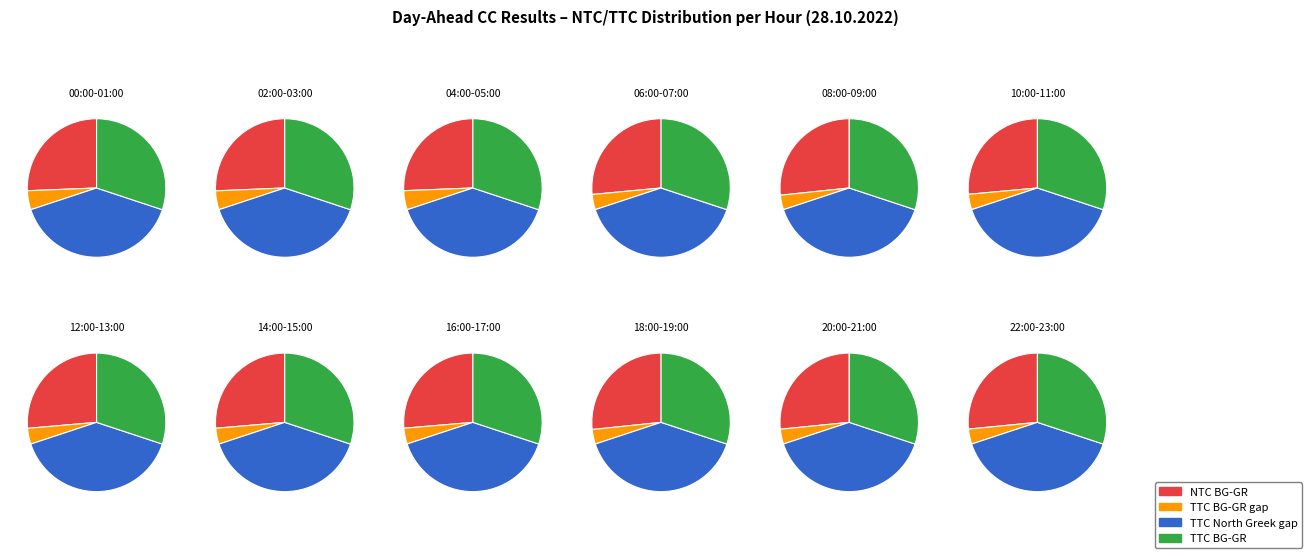

Does any single category account for the majority?

No